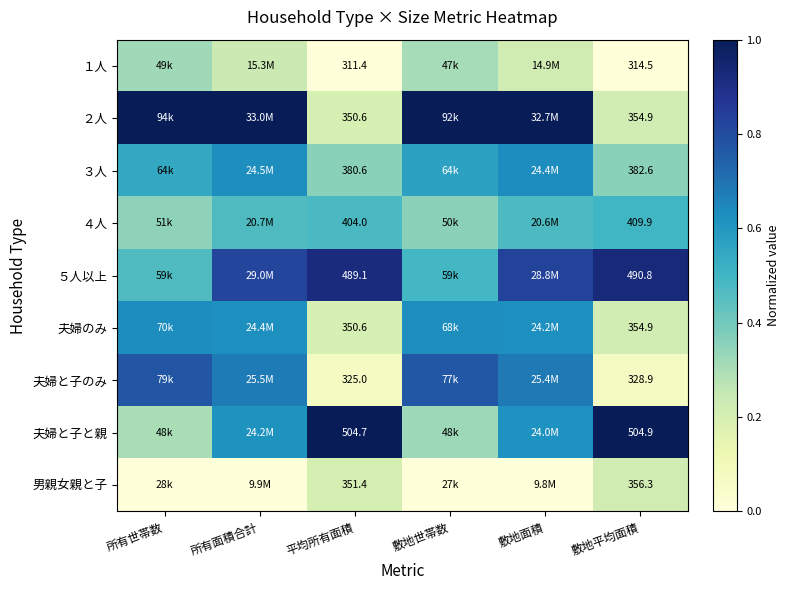

At which label is ２人 closest to 0?

平均所有面積